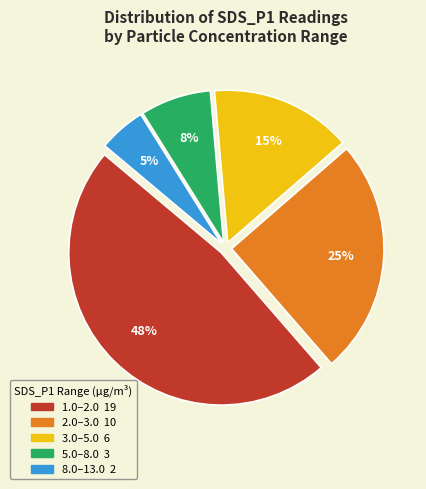

To the nearest percent, what is the average slice percentage?

20%